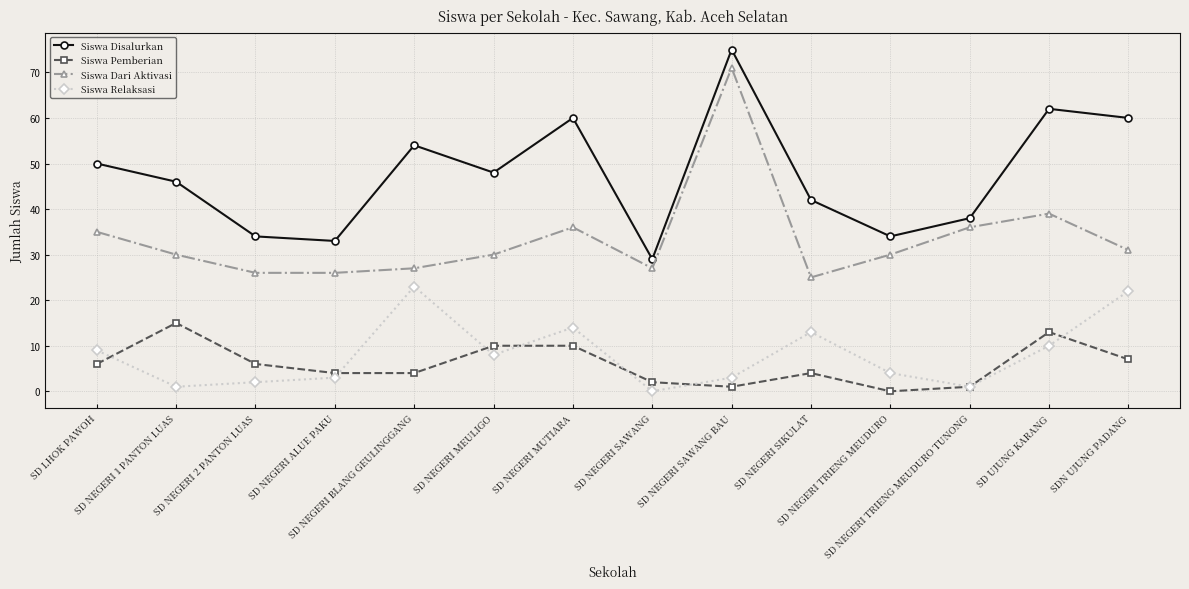

Is the value of Siswa Pemberian at SD NEGERI SAWANG greater than the value of Siswa Disalurkan at SD NEGERI MUTIARA?

No